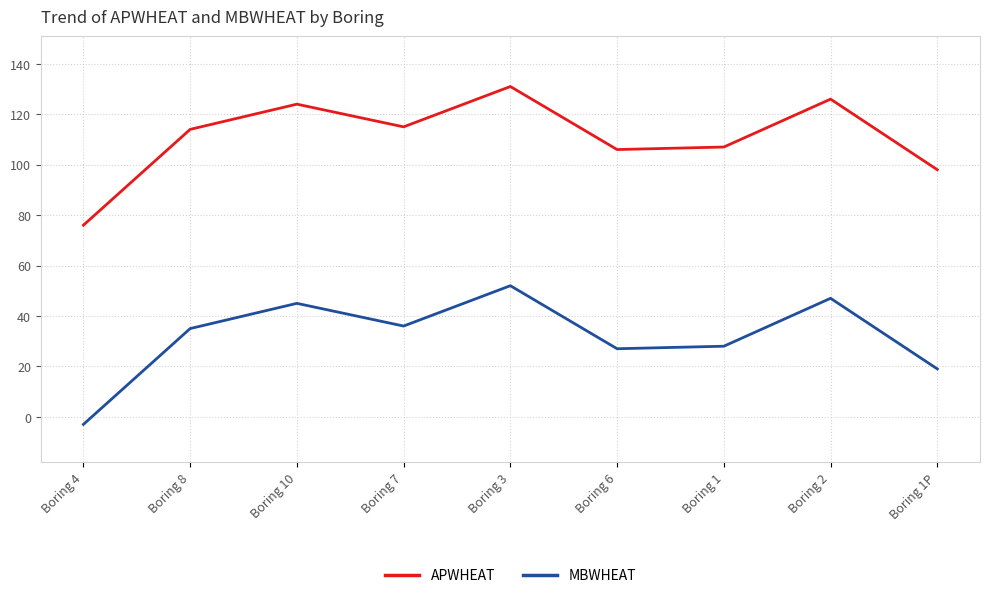

Where is the first local maximum for APWHEAT?

Boring 10